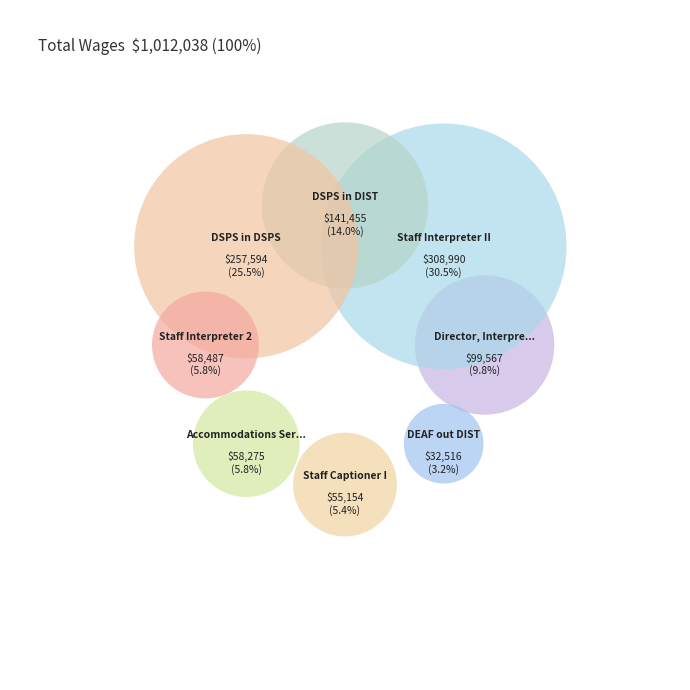

True or false: Director, Interpreting & Accommodation accounts for 1% of the total.

False